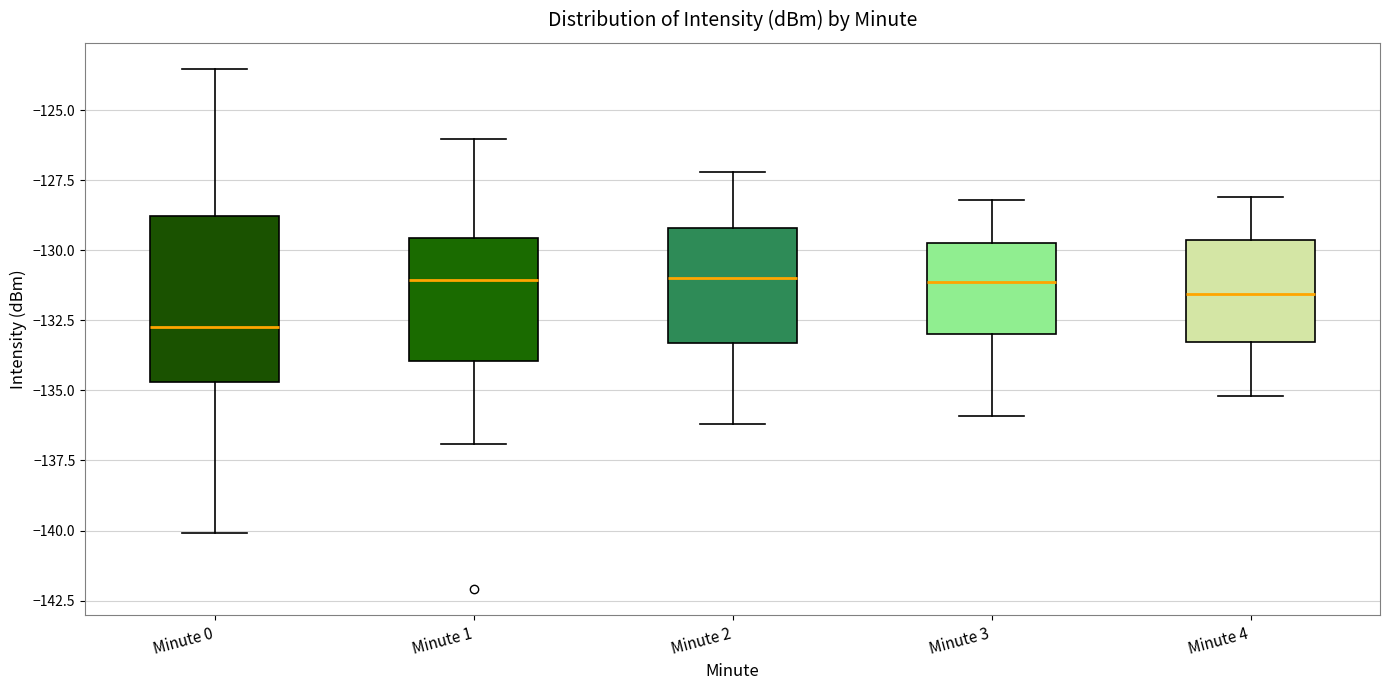

Reading left to right, transcribe this box plot: for each box, give where its median line is, the range the box spans, and where its two whiskers end, as read against the y-axis. The values are not printed on the chart, so give them approximately, as read against the axis.

Minute 0: median -133.0, box -134.5 to -129.0, whiskers -140.0 to -123.5
Minute 1: median -131.0, box -134.0 to -129.5, whiskers -137.0 to -126.0
Minute 2: median -131.0, box -133.5 to -129.0, whiskers -136.0 to -127.0
Minute 3: median -131.0, box -133.0 to -129.5, whiskers -136.0 to -128.0
Minute 4: median -131.5, box -133.5 to -129.5, whiskers -135.0 to -128.0